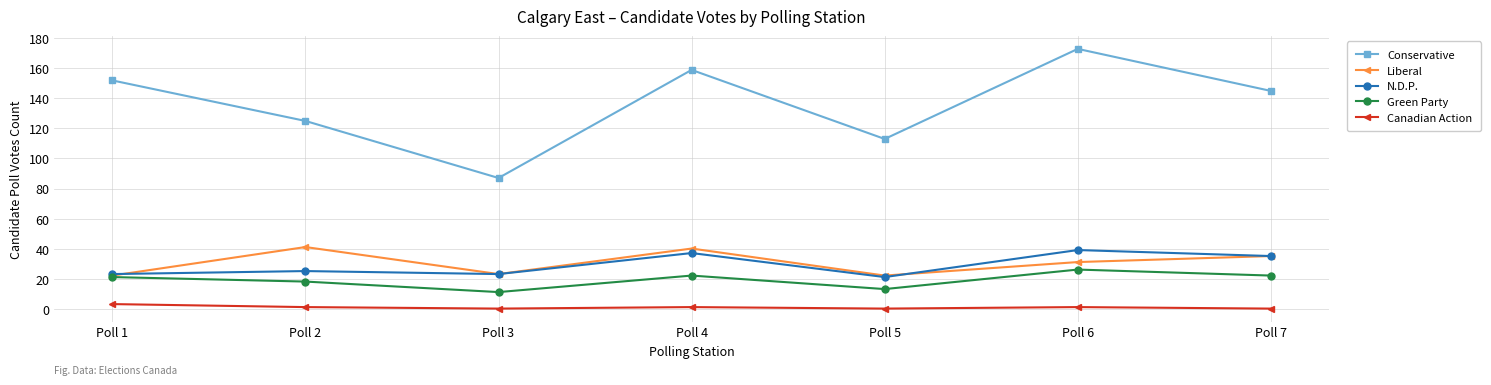

Between Poll 2 and Poll 5, which series saw the biggest shift?

Liberal